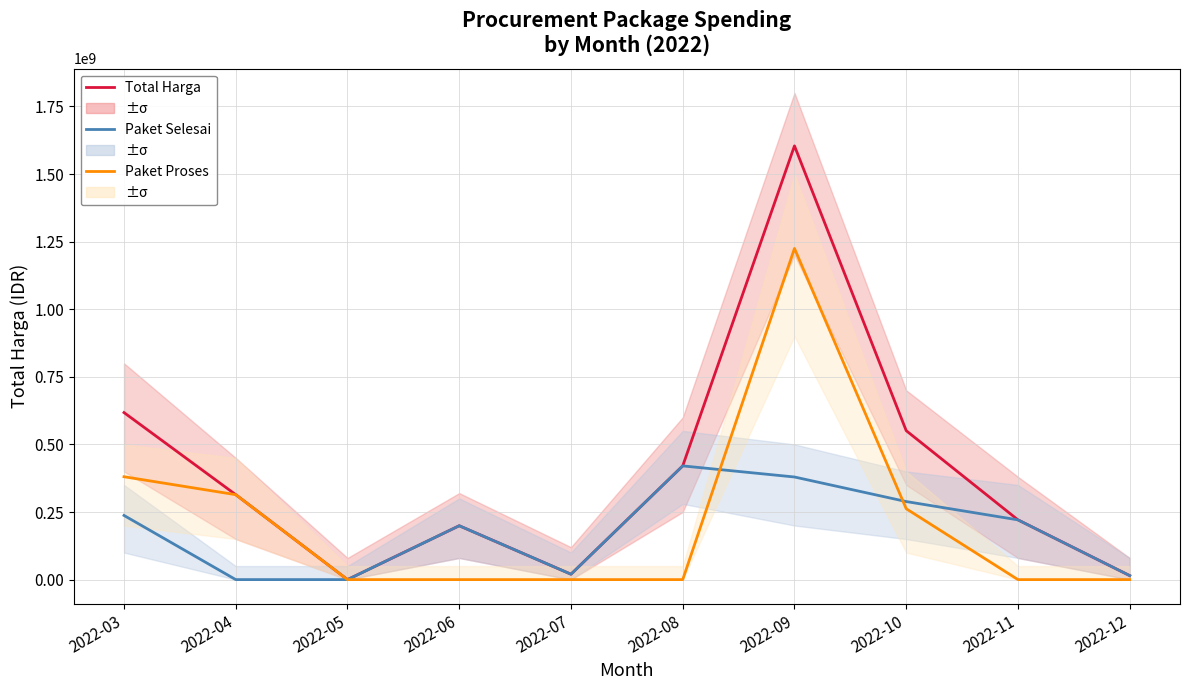

At which category is the sum across all series the highest?

2022-09